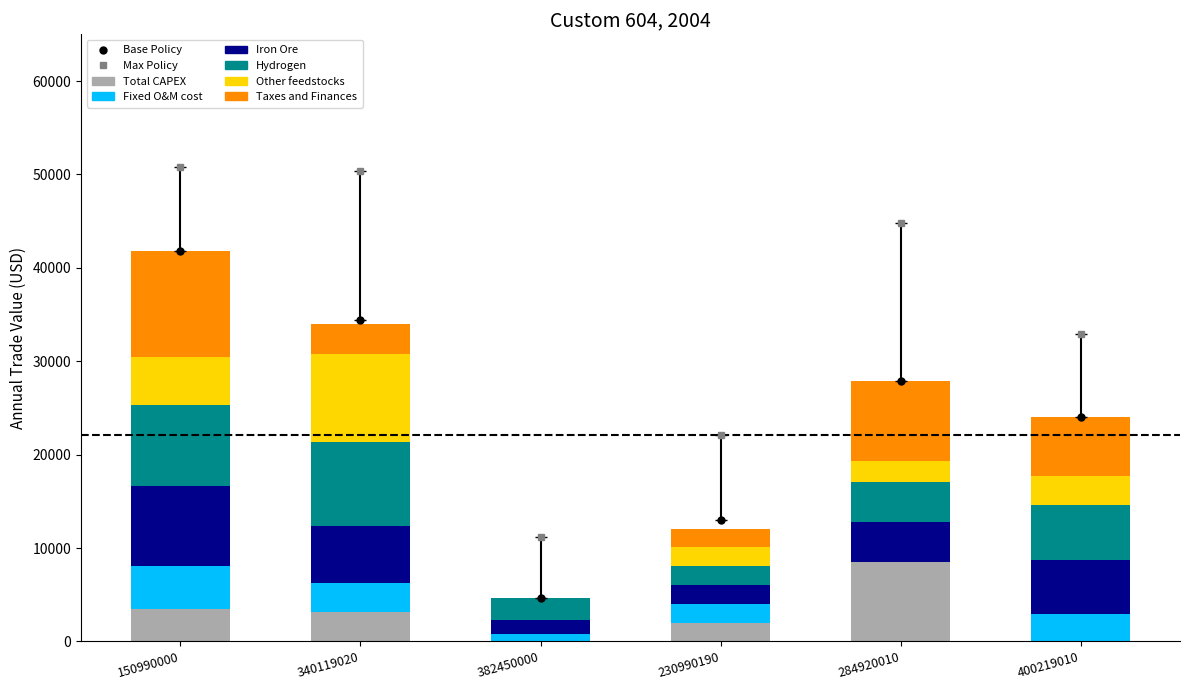

True or false: Fixed O&M cost has a value of 1659 at 150990000.

False